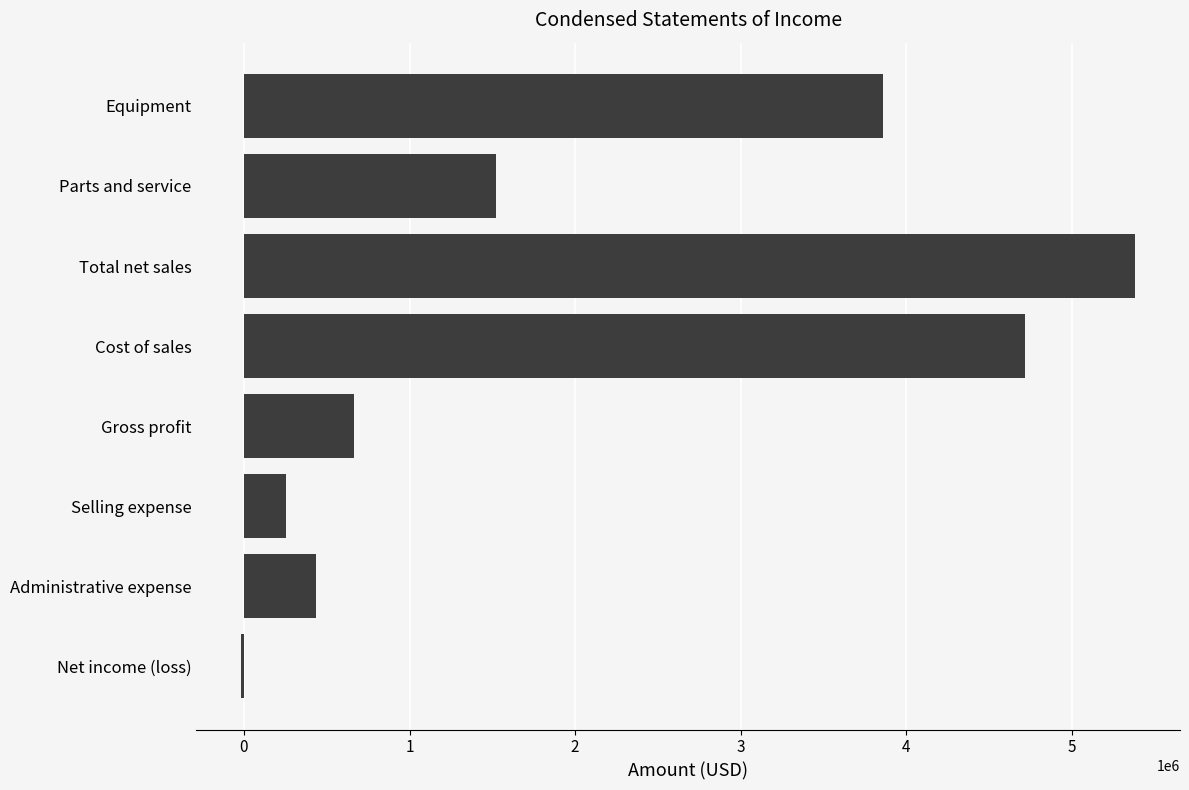

The chart shows a value of 5383807 at Total net sales. True or false?

True